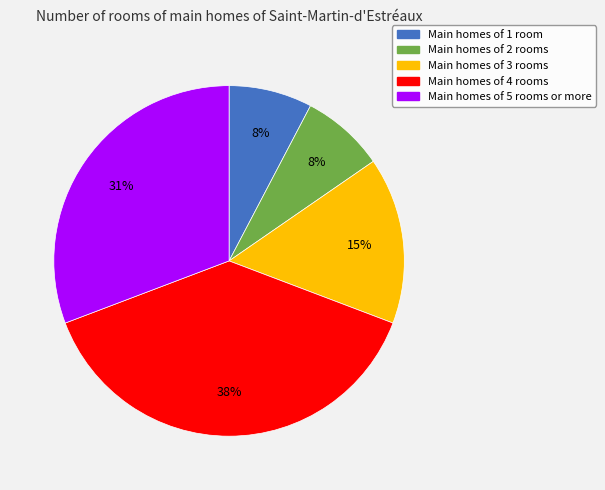

Is there a majority slice in this chart?

No